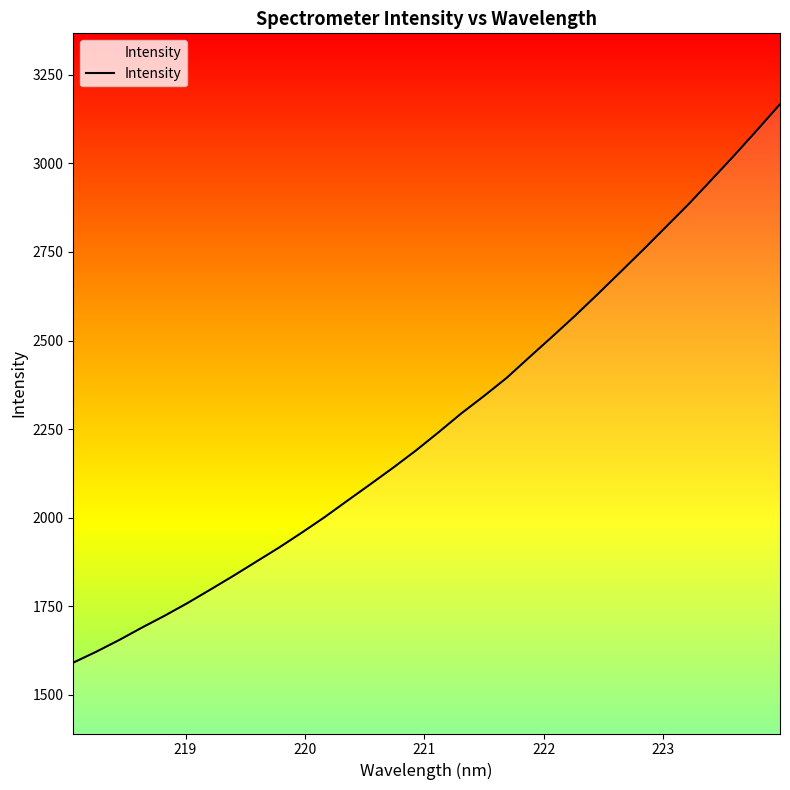

What is the difference between the maximum and minimum values?

1575.8